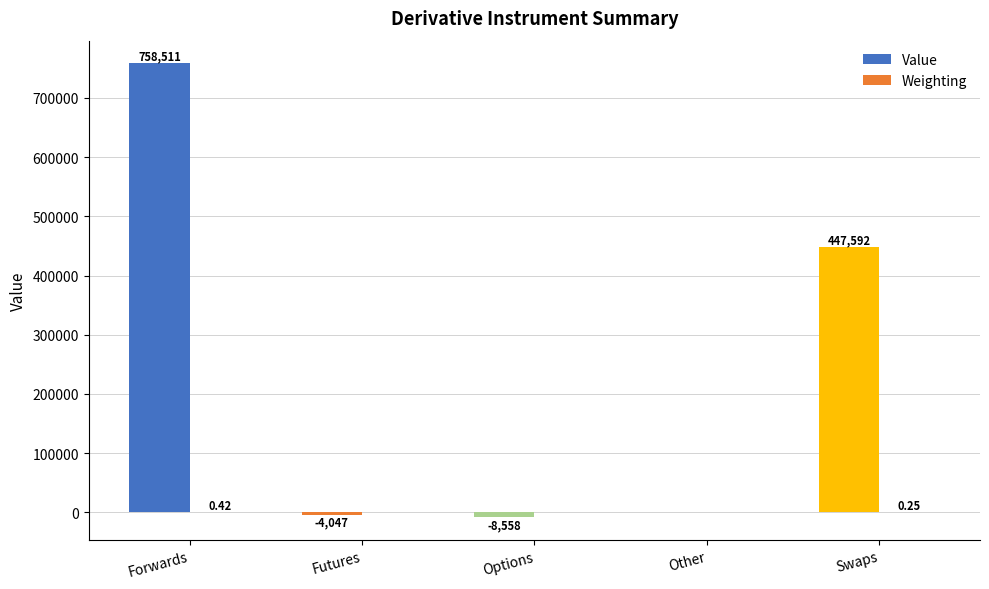

How many groups of bars are there?

5